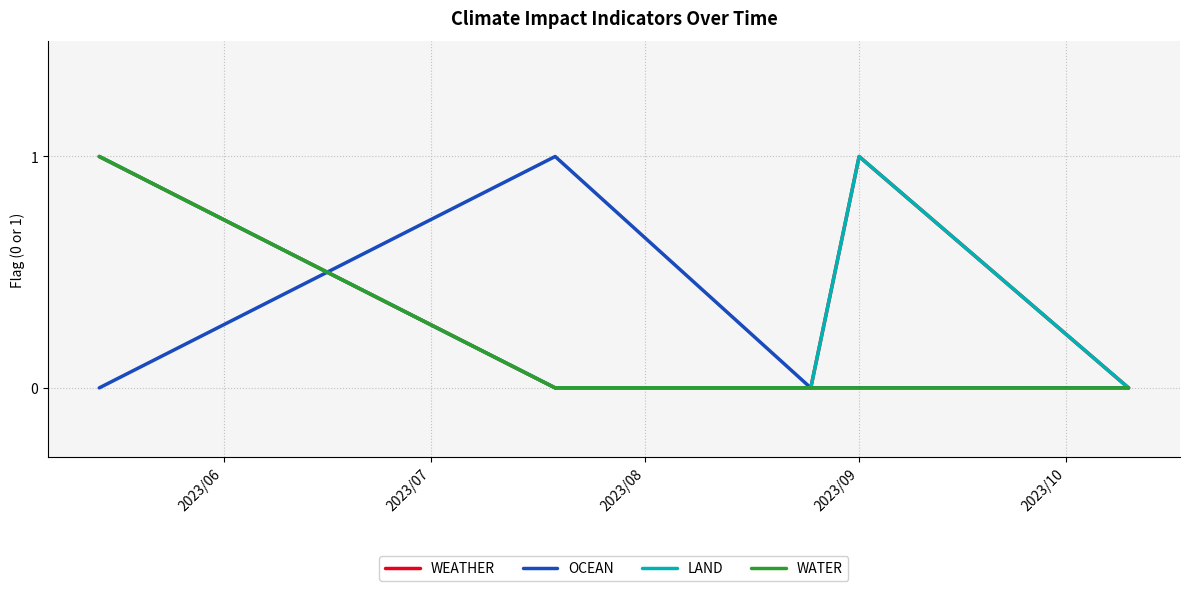

At how many categories does at least one series exceed 0?

3